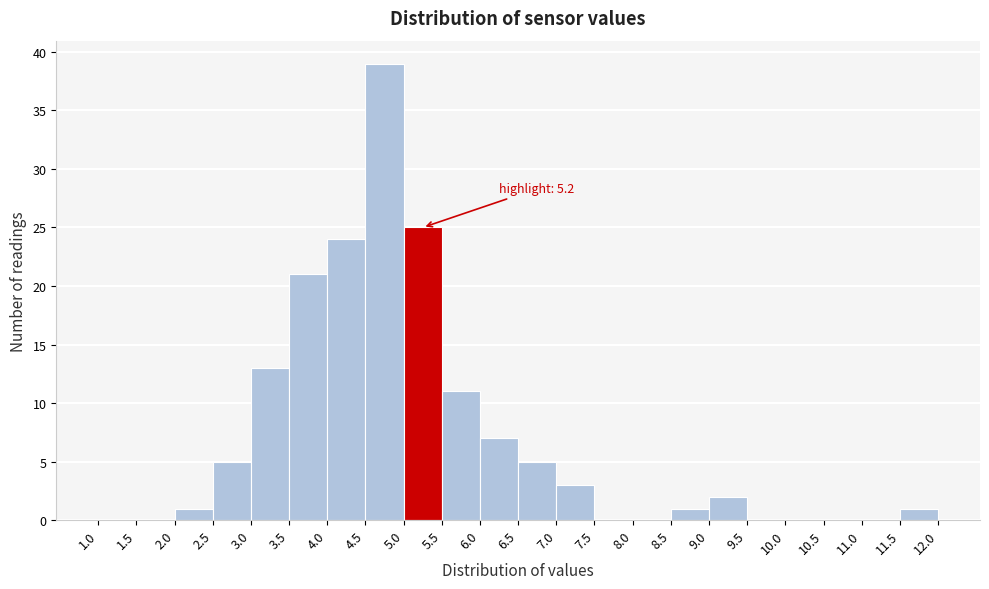

Which range on the x-axis has the tallest bar?

4.5 to 5.0